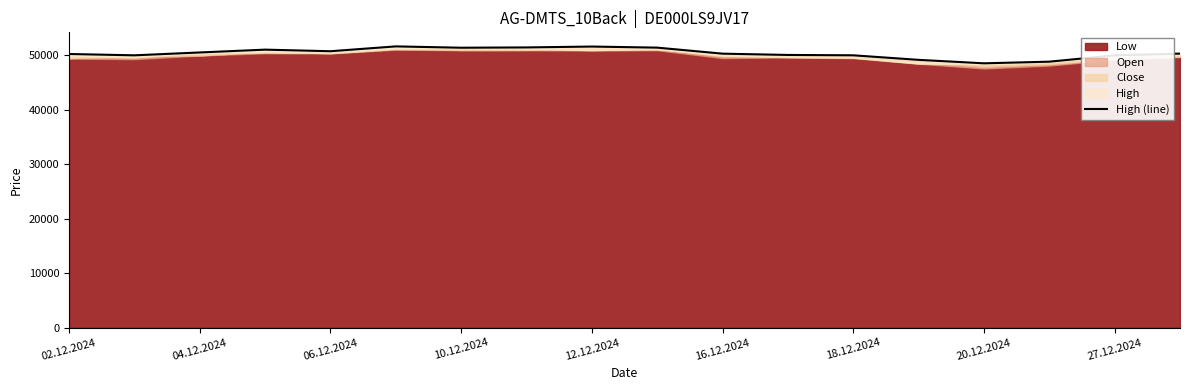

What is the sum of the values at 17 and 18.12.2024?

101702